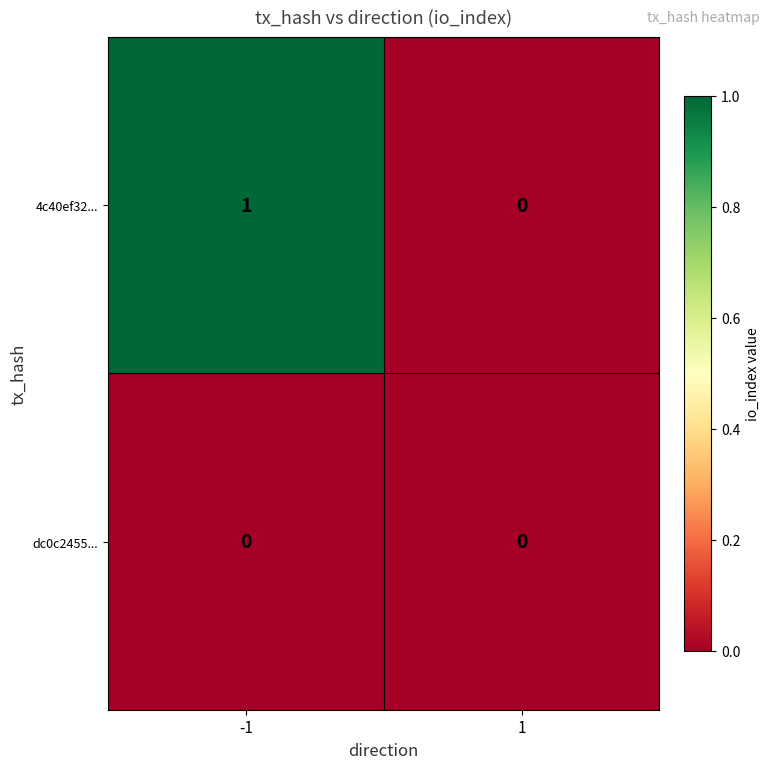

True or false: dc0c2455... has a value of 0 at 1.

True